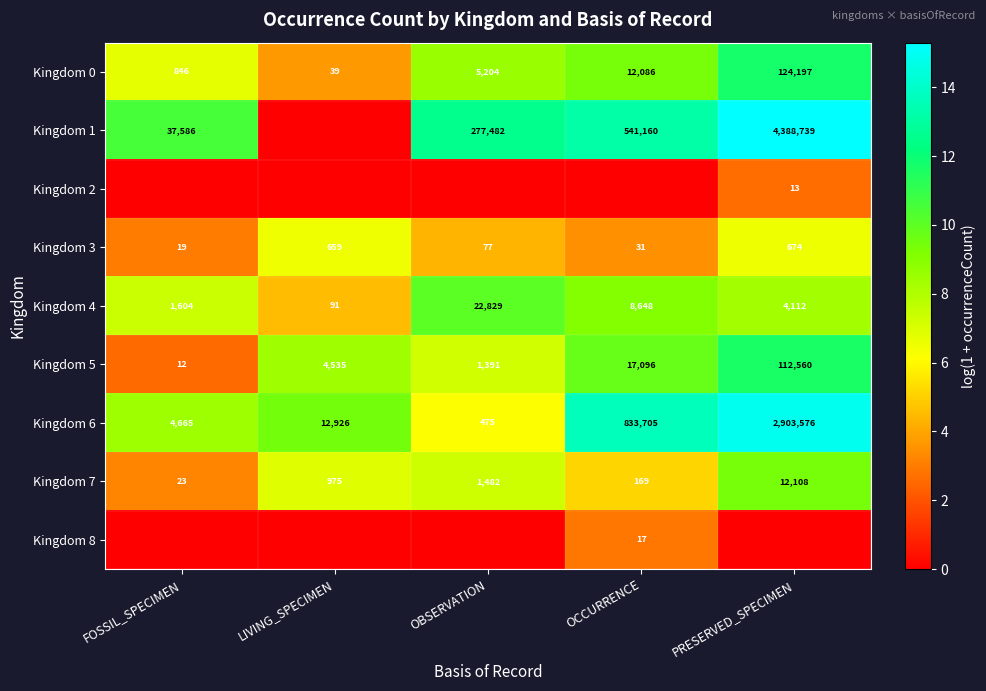

Is it true that Kingdom 6 equals 4784217 at PRESERVED_SPECIMEN?

False